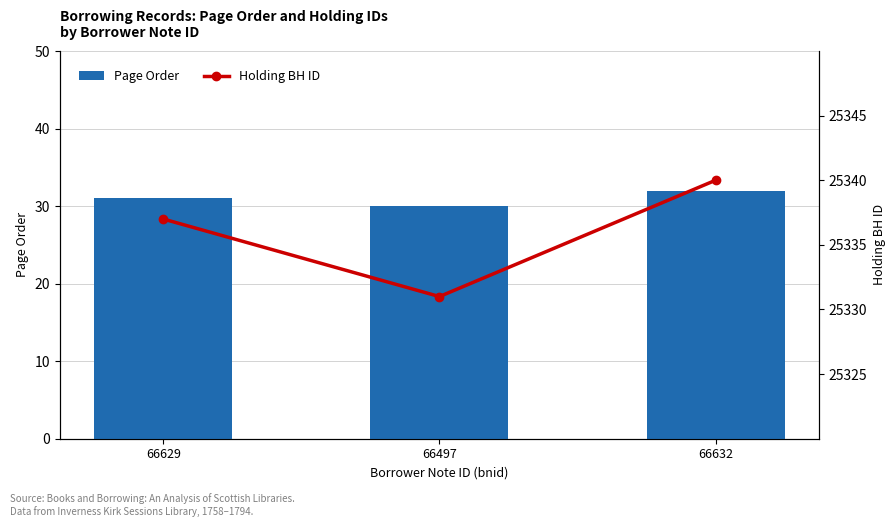

At which label is Holding BH ID closest to 25335?

66629